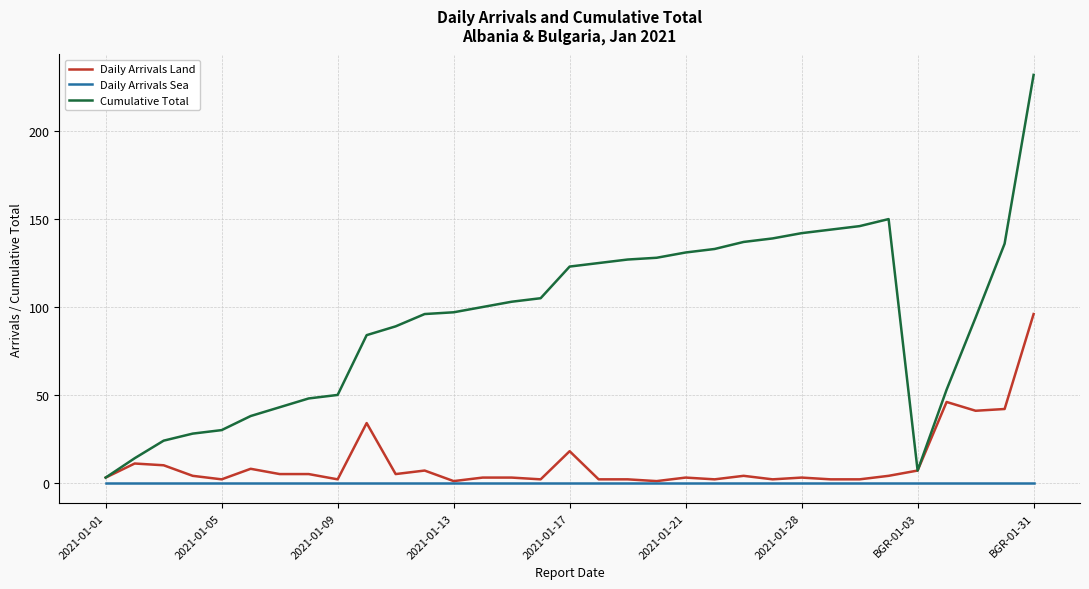

Which series has the largest range (max minus min)?

Cumulative Total